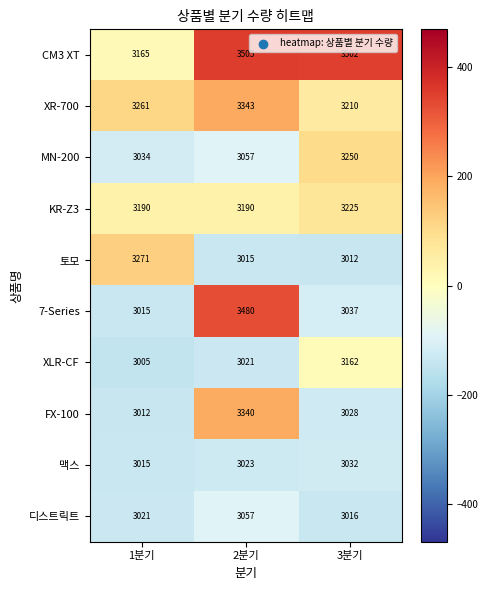

The CM3 XT series shows 3165 at 1분기. True or false?

True